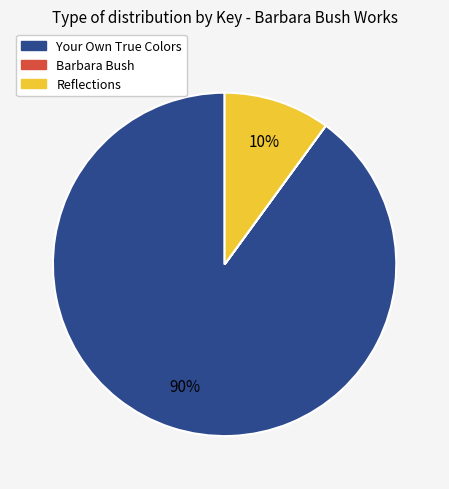

Is it true that Your Own True Colors is 79% of the pie?

False